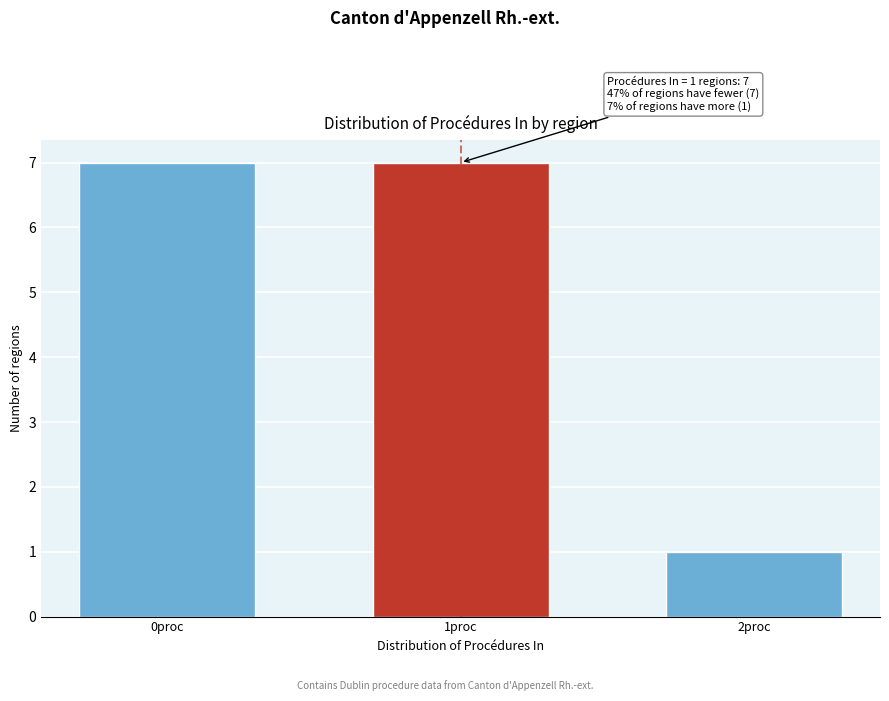

Reading left to right, list all the values displayed in this chart.

0proc=7	1proc=7	2proc=1